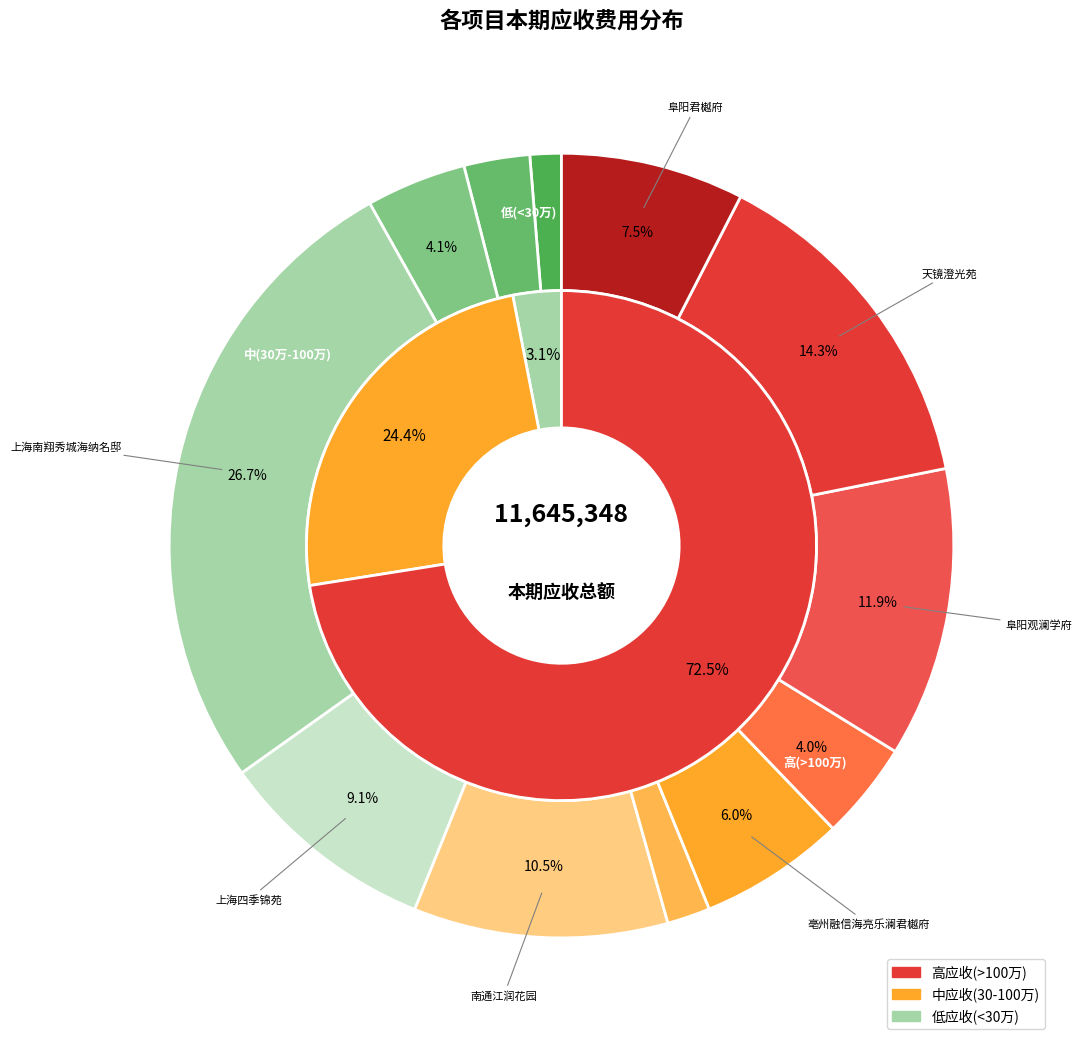

To the nearest percent, what is the average slice percentage?

8%